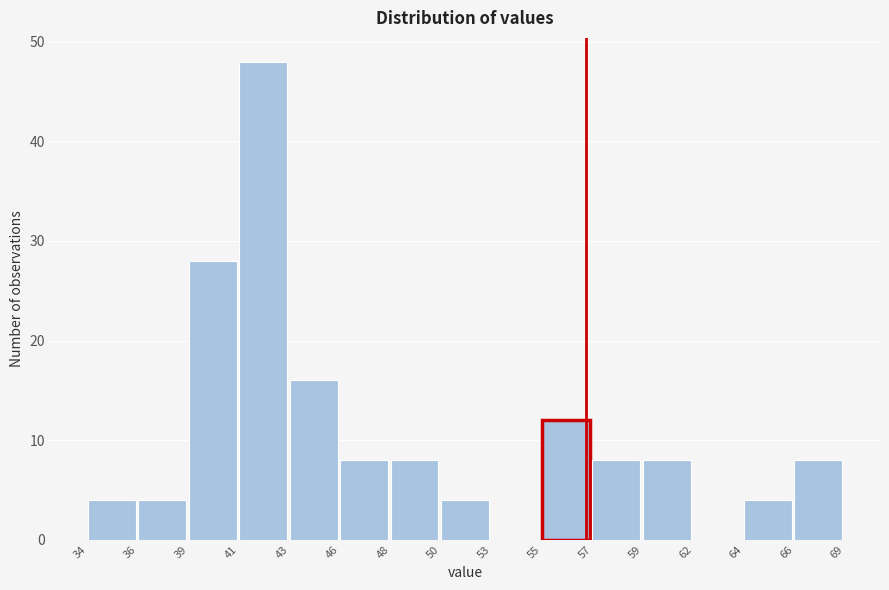

Reading left to right, transcribe all the data shown in this chart.

34=4	36=4	39=28	41=48	43=16	46=8	48=8	50=4	53=0	55=12	57=8	59=8	62=0	64=4	66=8